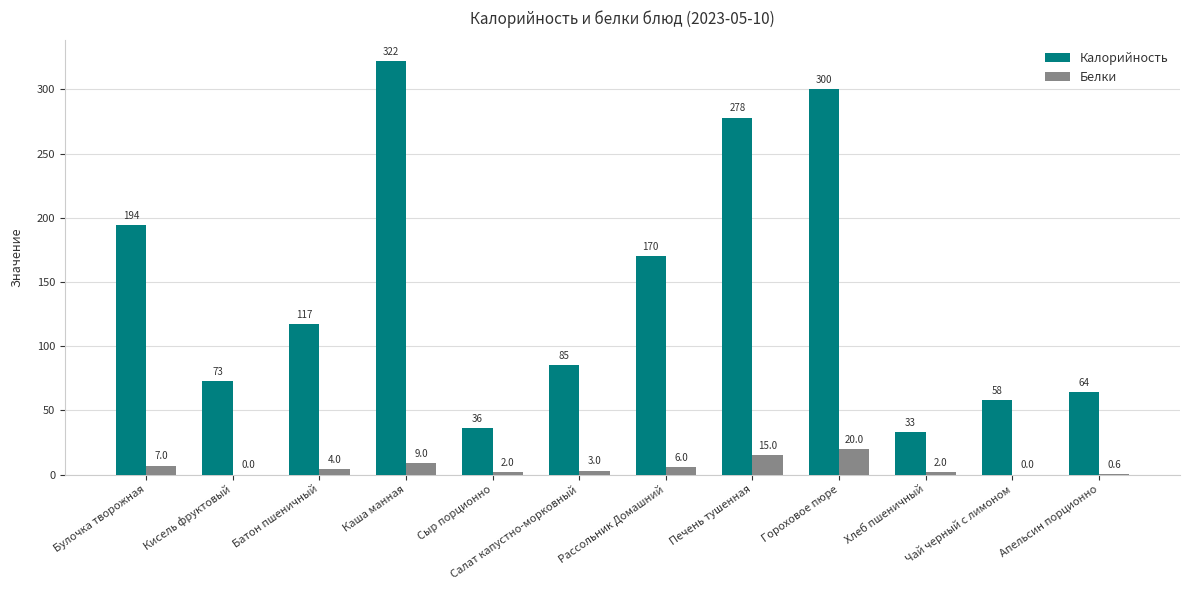

At which category is the sum across all series the highest?

Каша манная